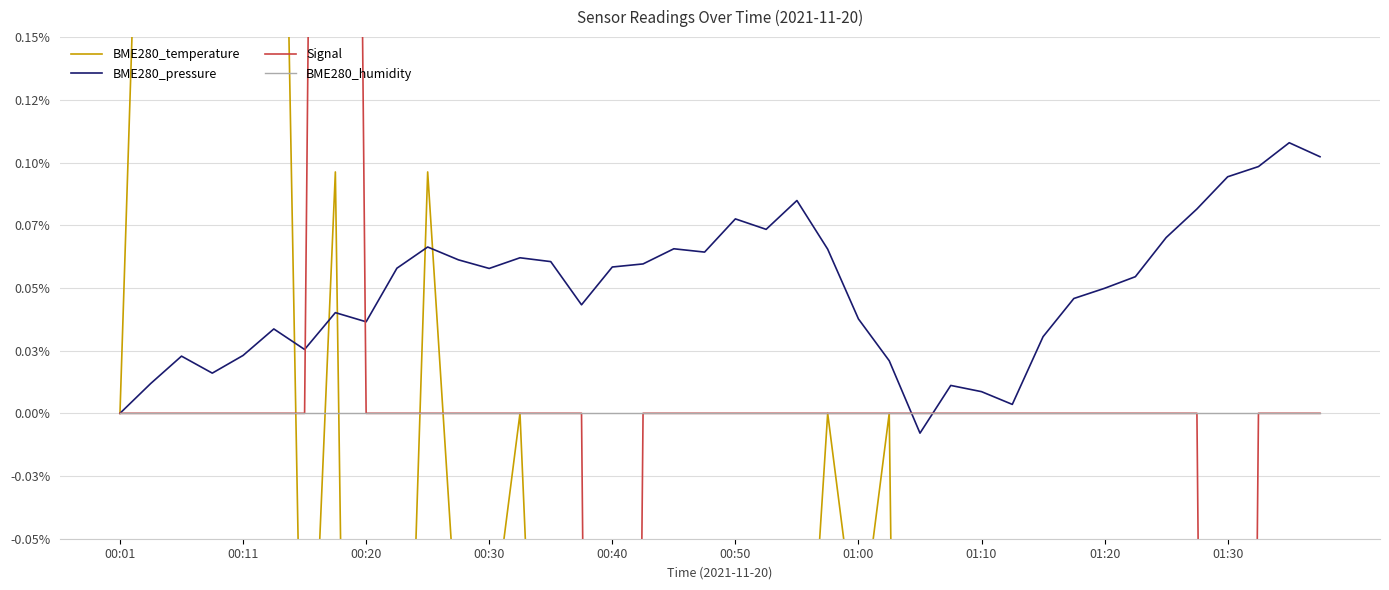

True or false: Signal has a value of 0.0 at 21.

True